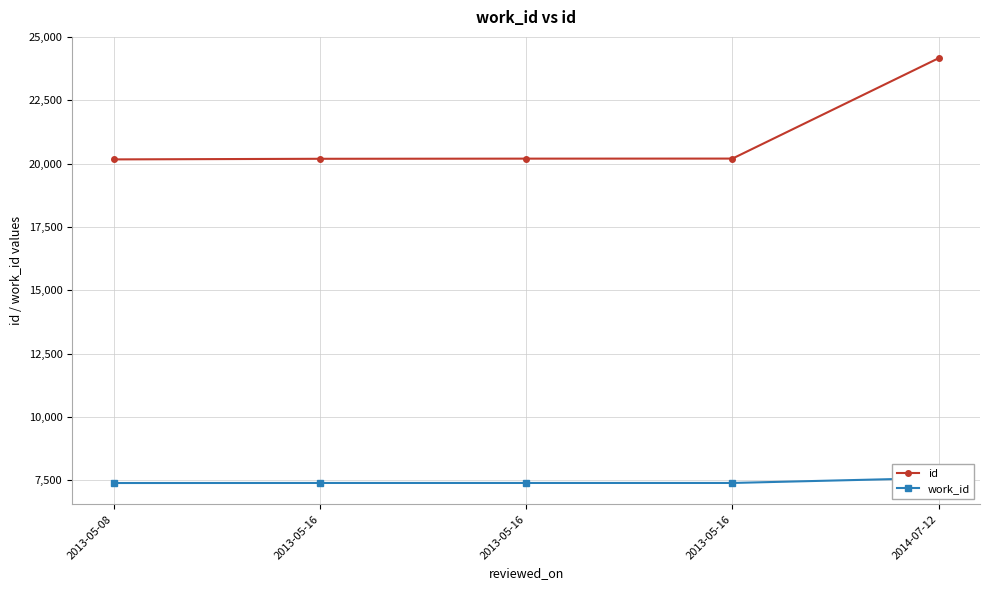

How many data points does each series have?

5